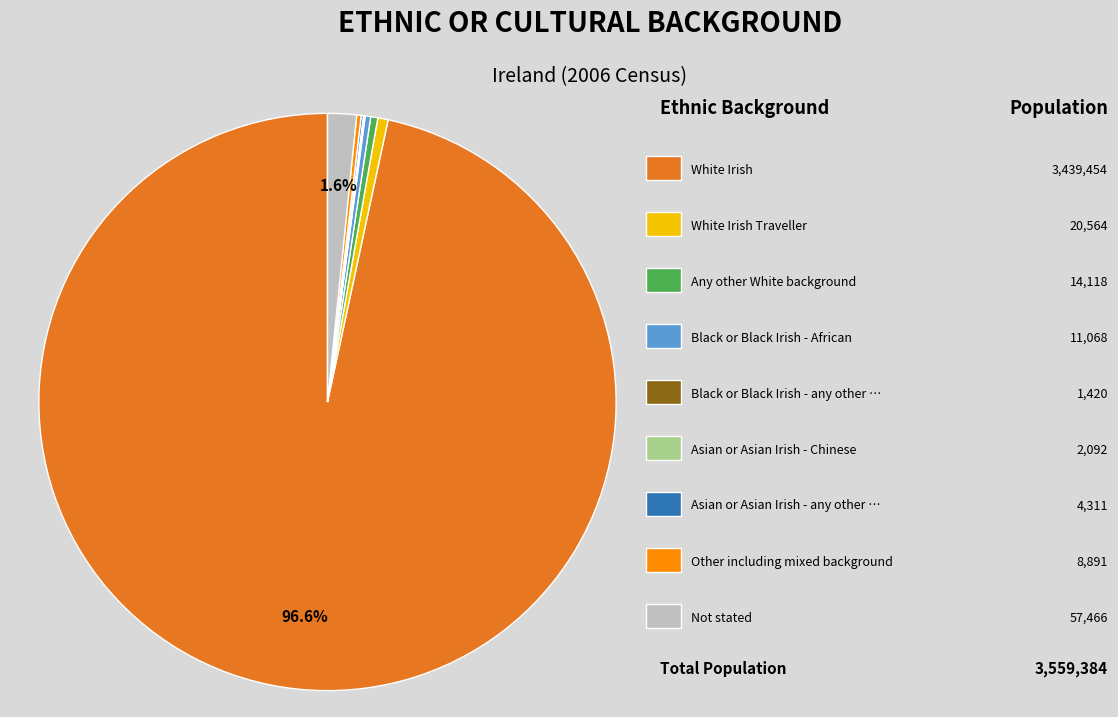

Is there a majority slice in this chart?

Yes